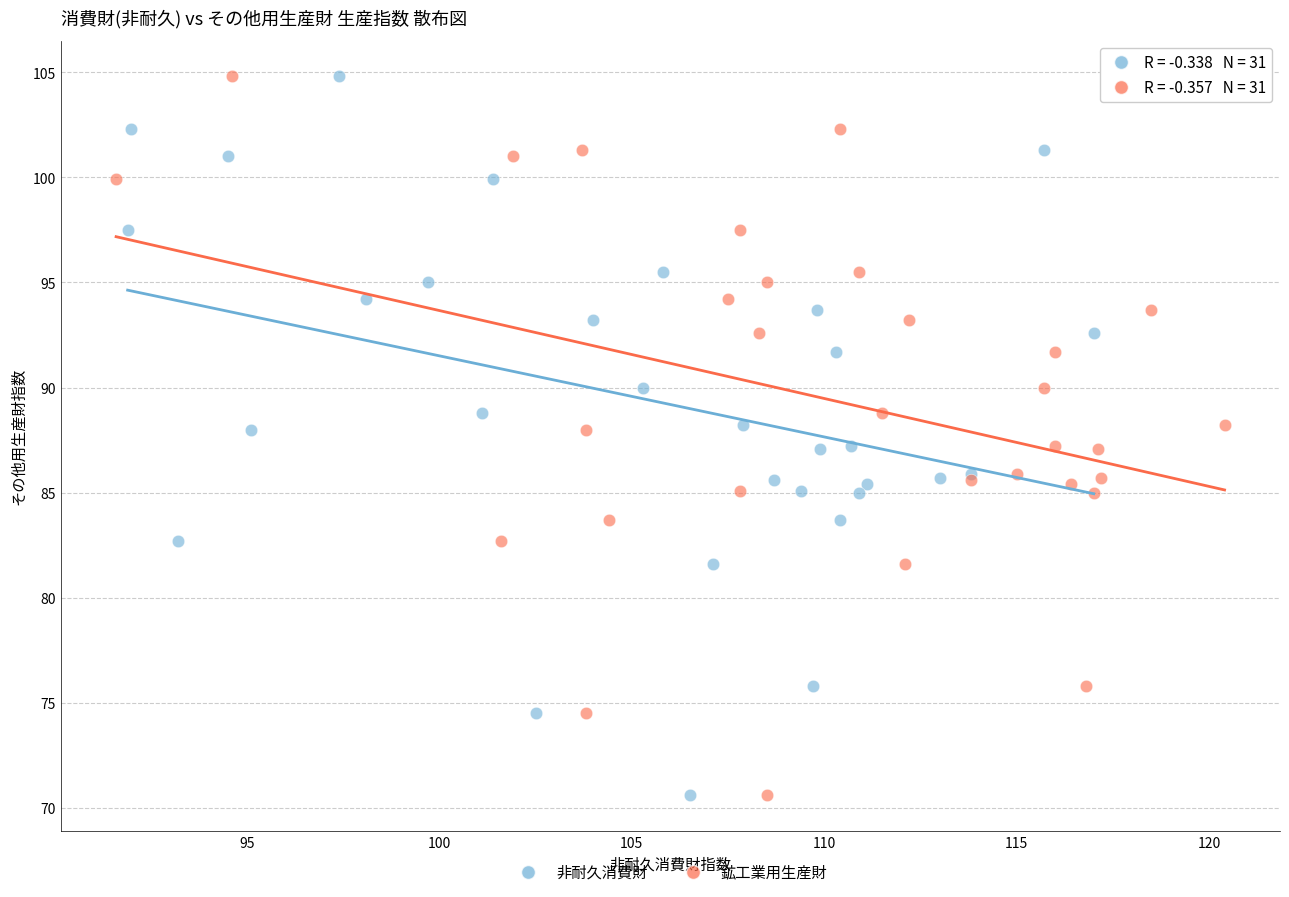

What are all the series names shown in the legend?

非耐久消費財, 鉱工業用生産財